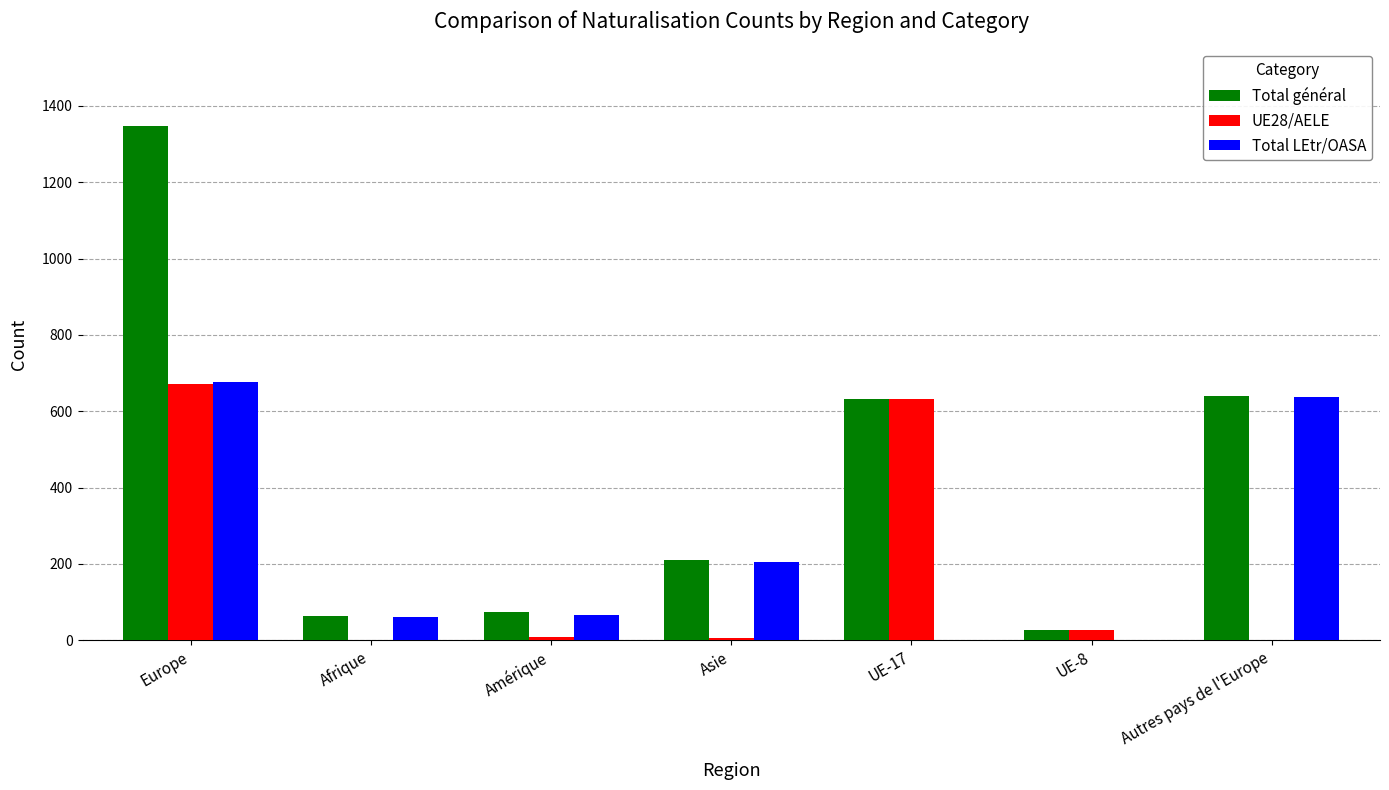

Is it true that UE28/AELE equals 672 at Europe?

True